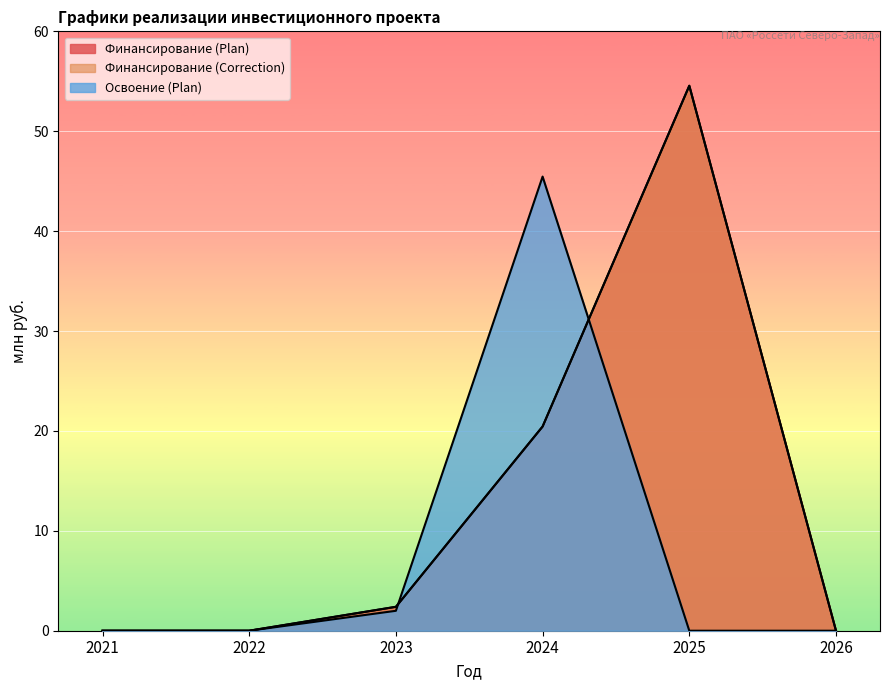

Does the chart display data point markers on the line(s)?

No